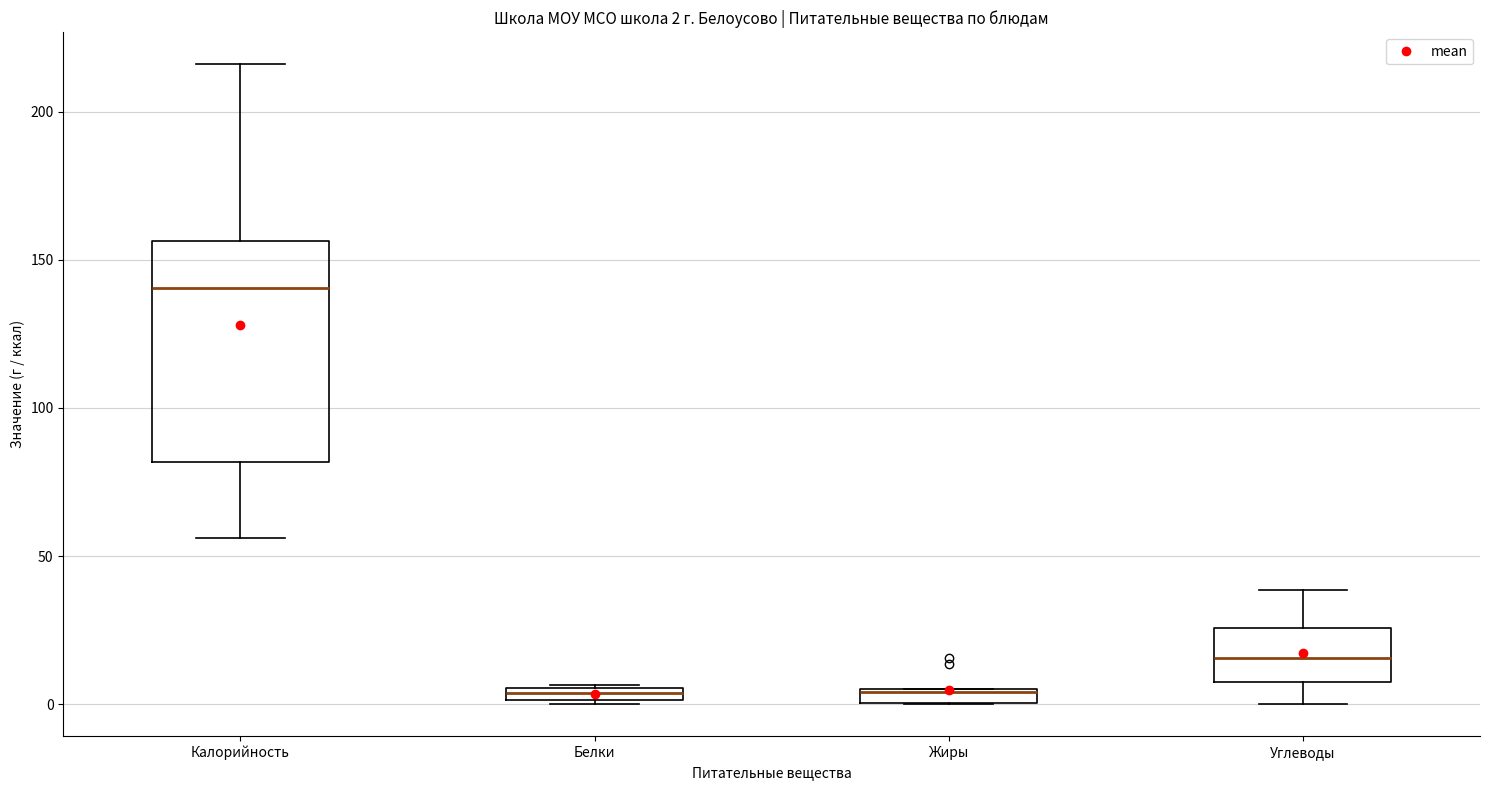

Which box's median line is the highest?

Калорийность